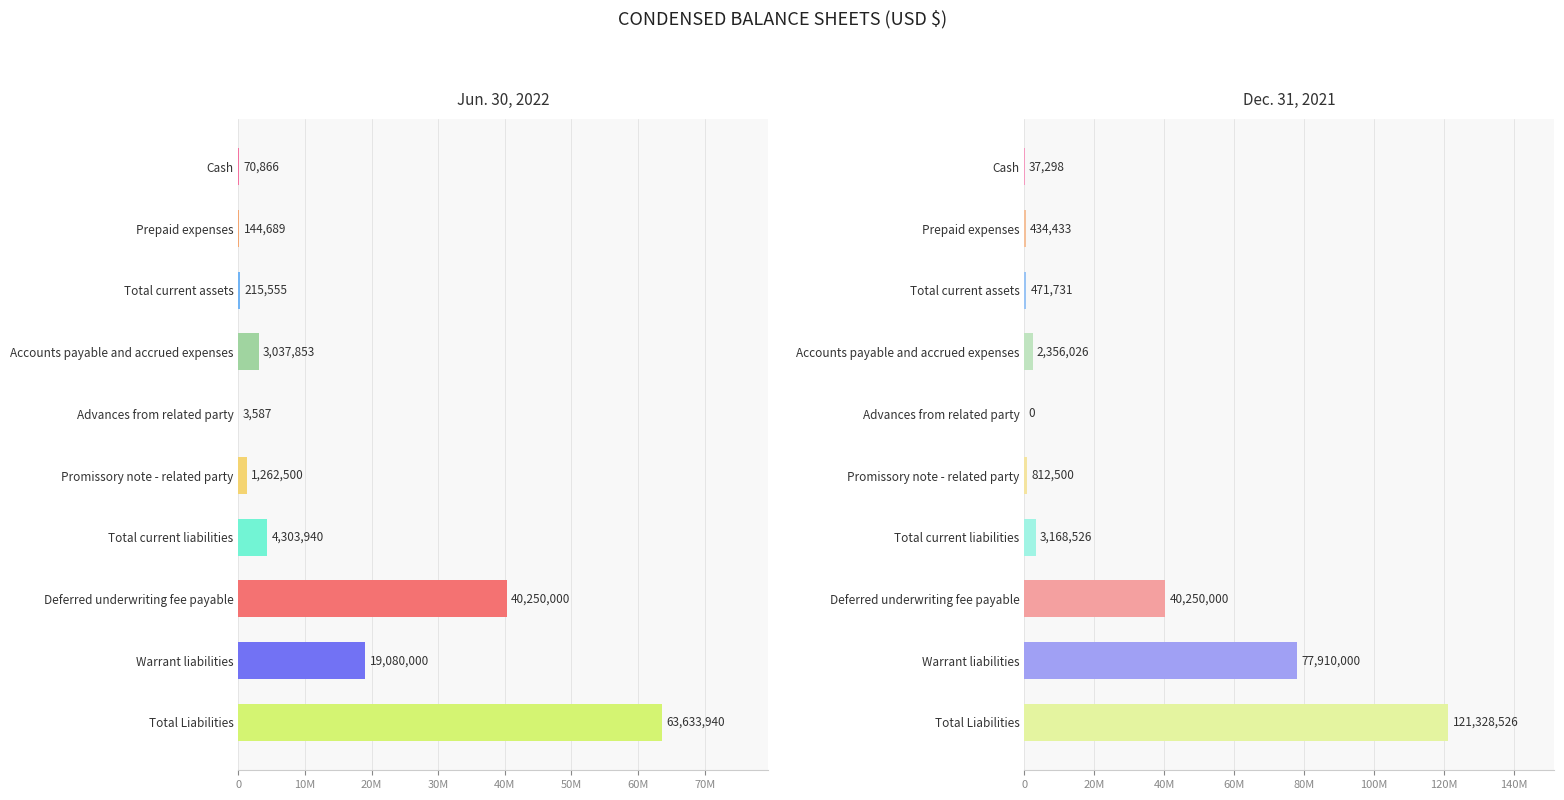

What is the spread (max minus min) of values at Total current assets?

256176